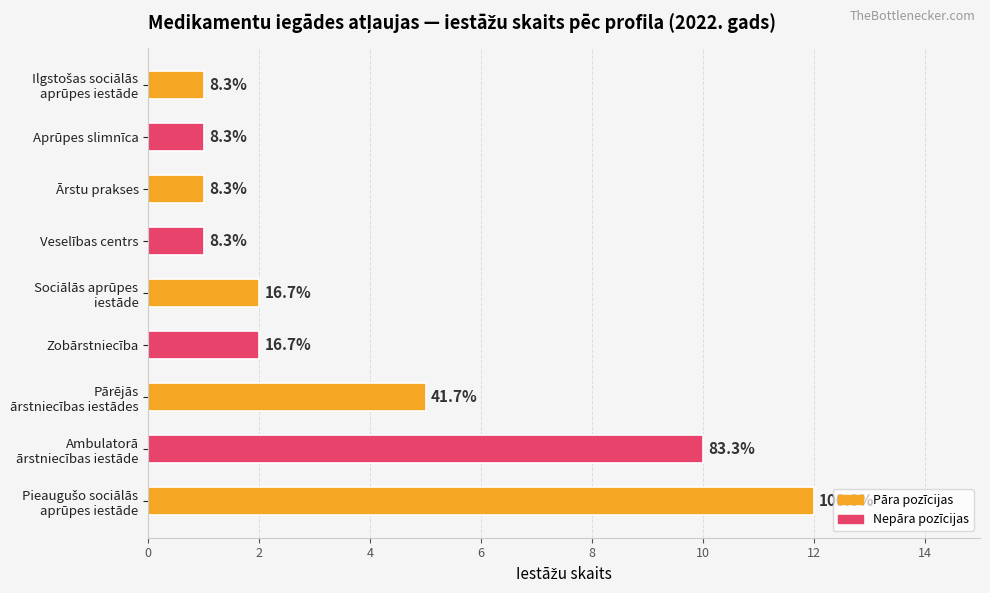

How many bars are there in total?

9